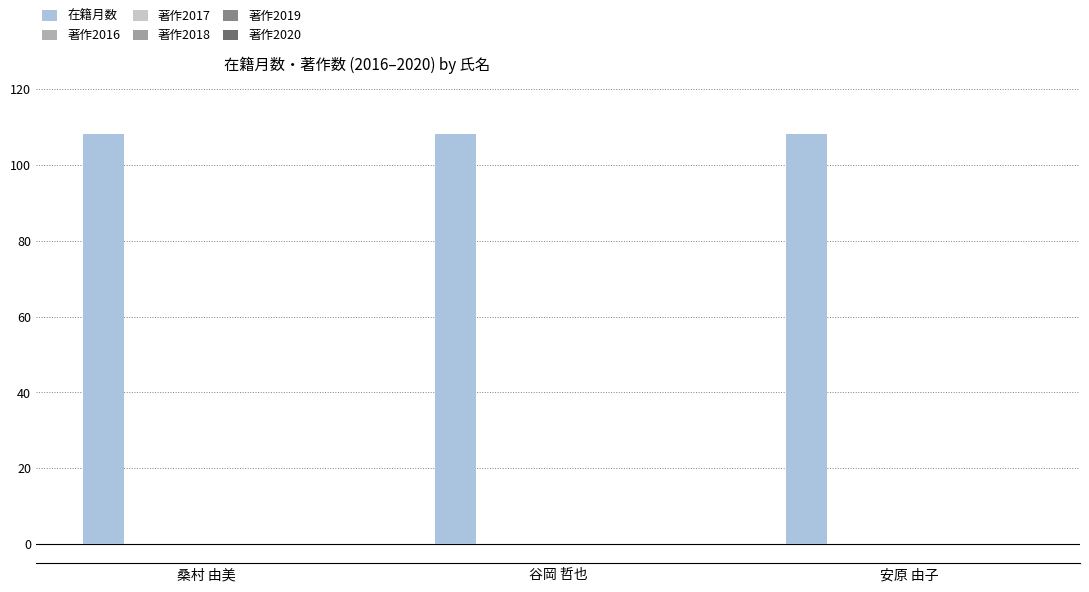

What is the label of the 1st bar from the left?

桑村 由美